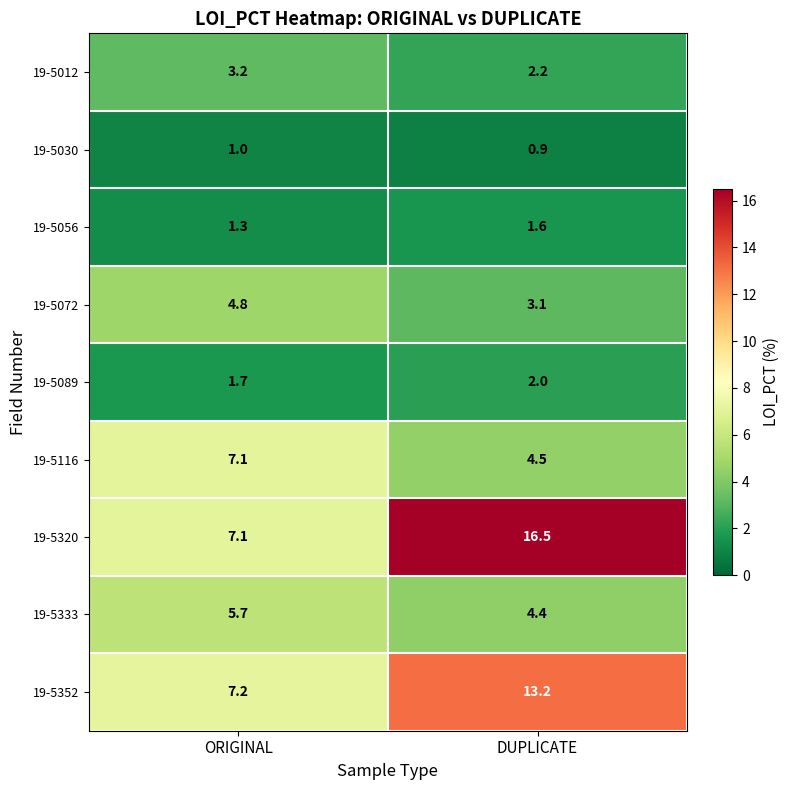

Read the 19-5333 value at ORIGINAL.

5.7